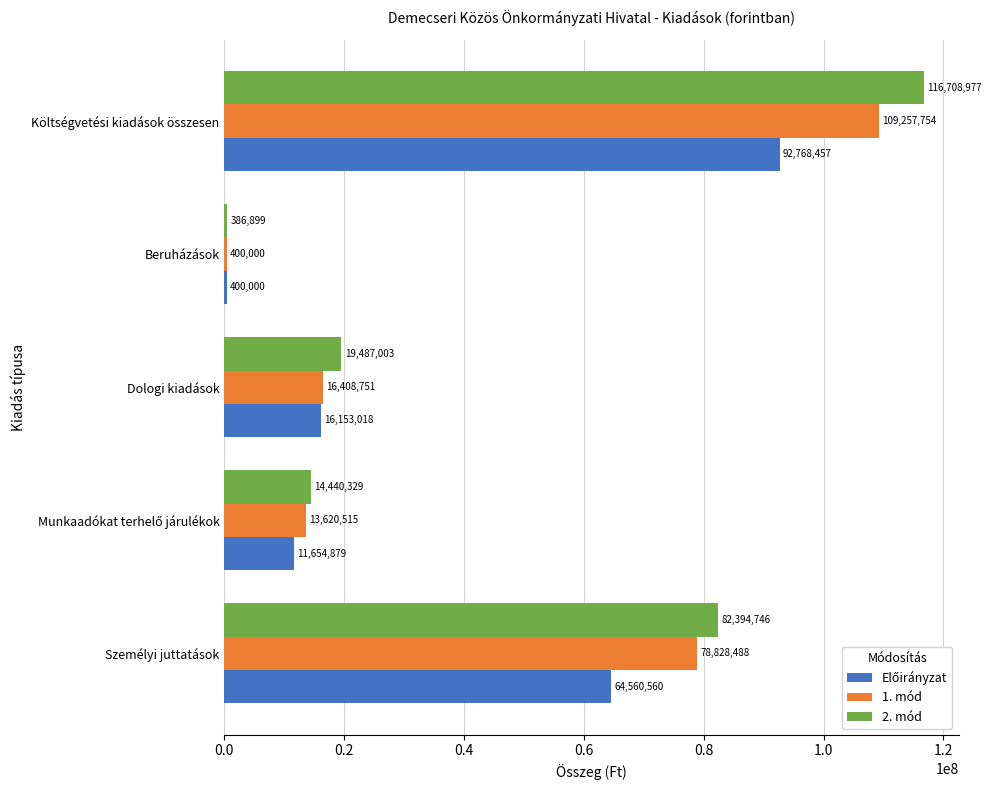

The value of 1. mód at Költségvetési kiadások összesen is 142062368. True or false?

False